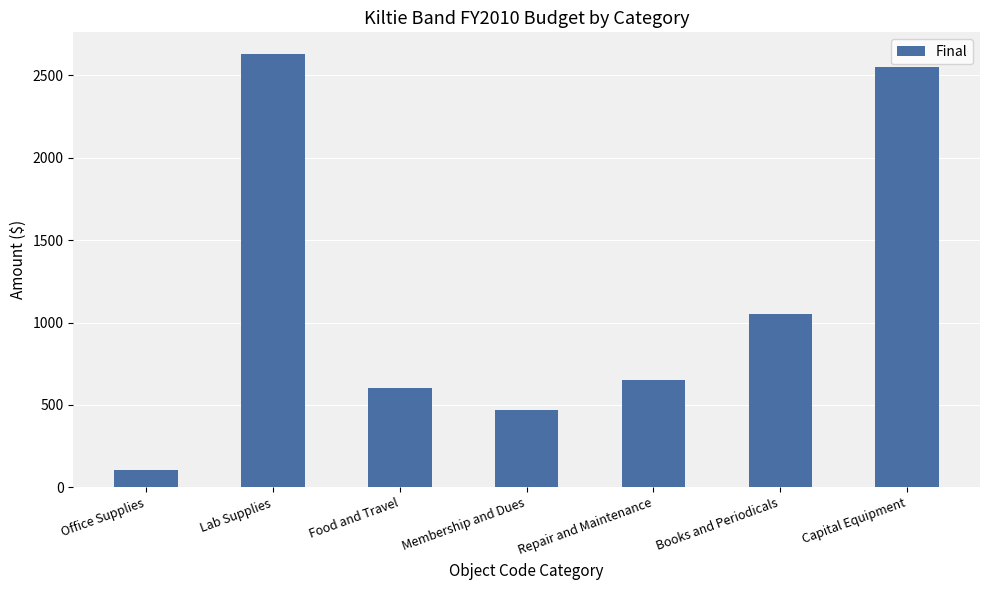

What is the ratio of the value at Office Supplies to the value at Food and Travel?

0.2